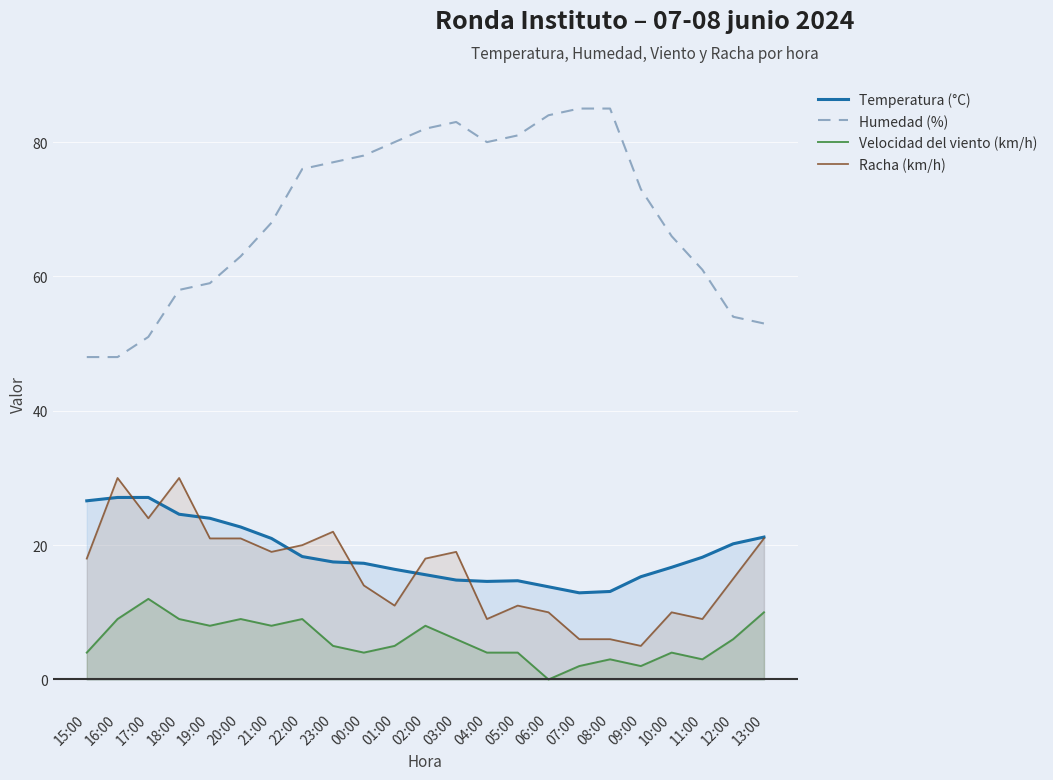

The value of Temperatura (°C) at 13:00 is 21.2. True or false?

True